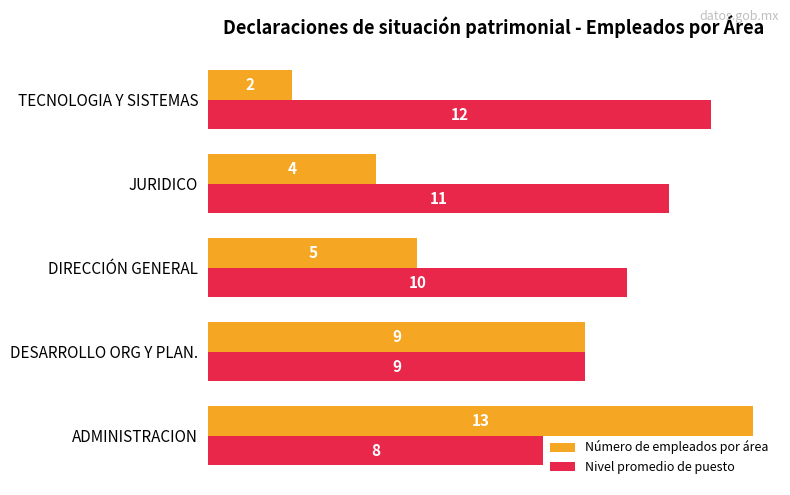

At how many categories does at least one series exceed 2?

5